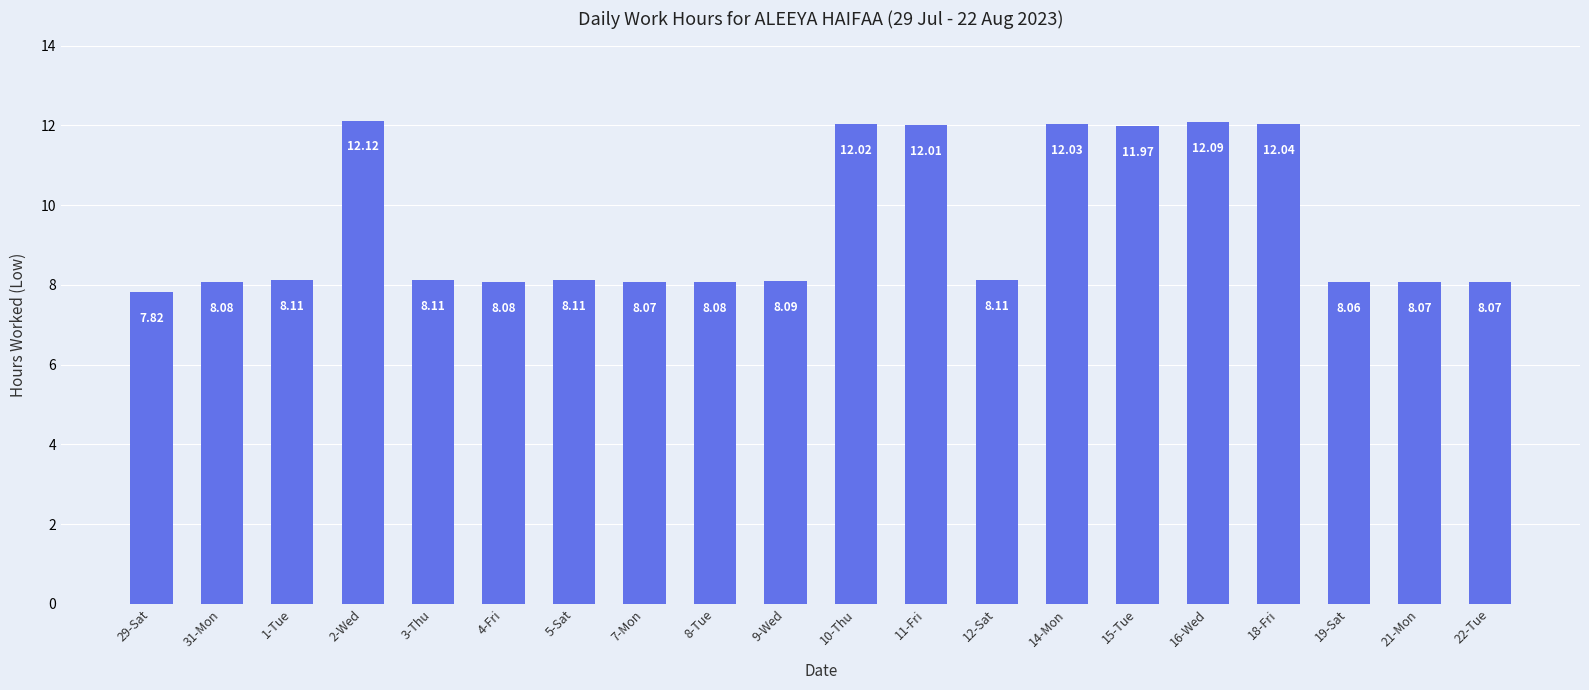

What is the label of the 19th bar from the right?

31-Mon